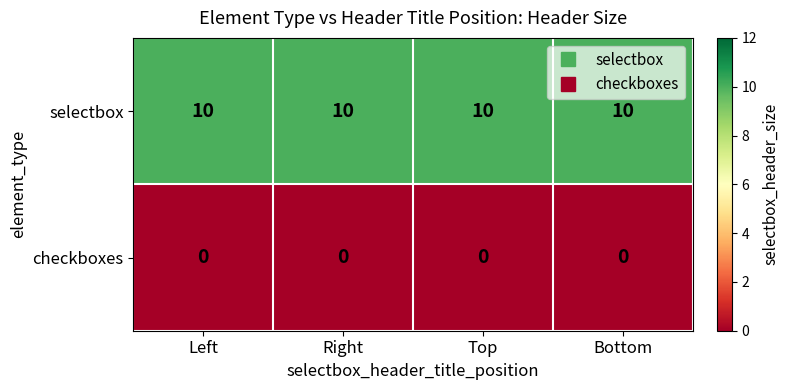

At how many categories does at least one series exceed 2?

4